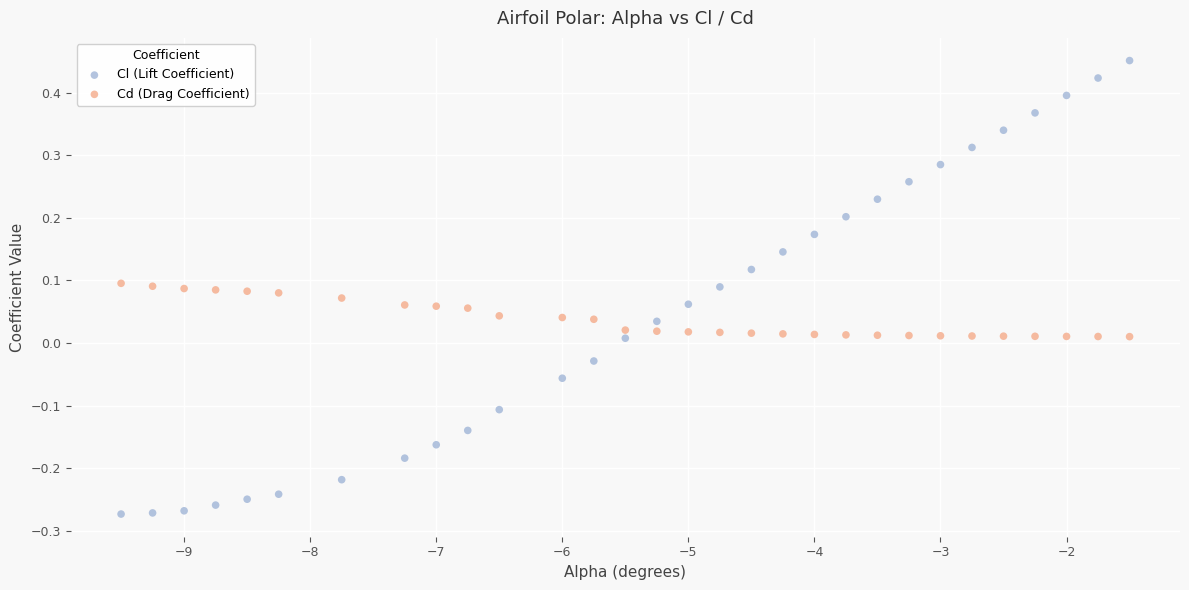

Across all data points, what is the range of X values (max minus min)?

8.0